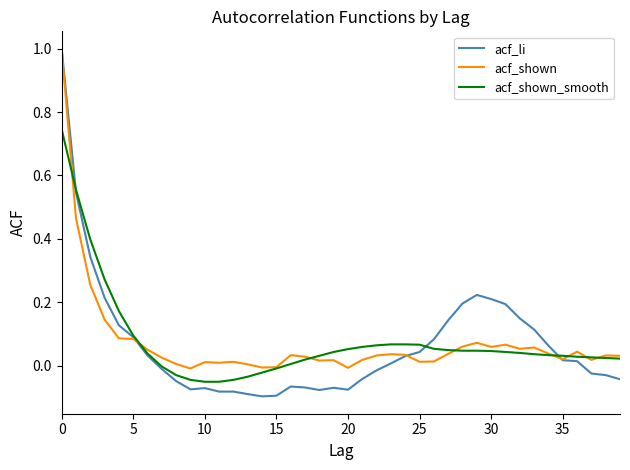

How many series are shown in this chart?

3